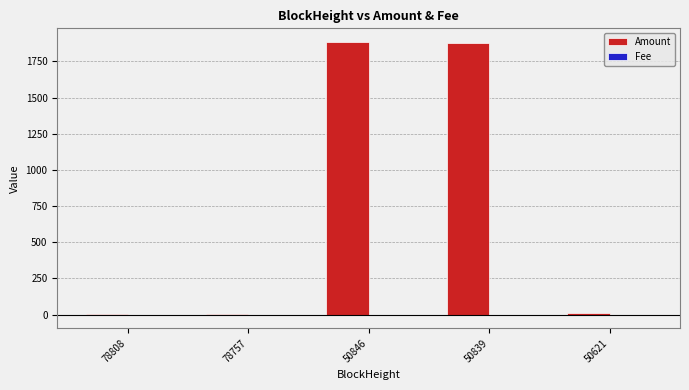

True or false: Amount has a value of 1875.6 at 50839.

True